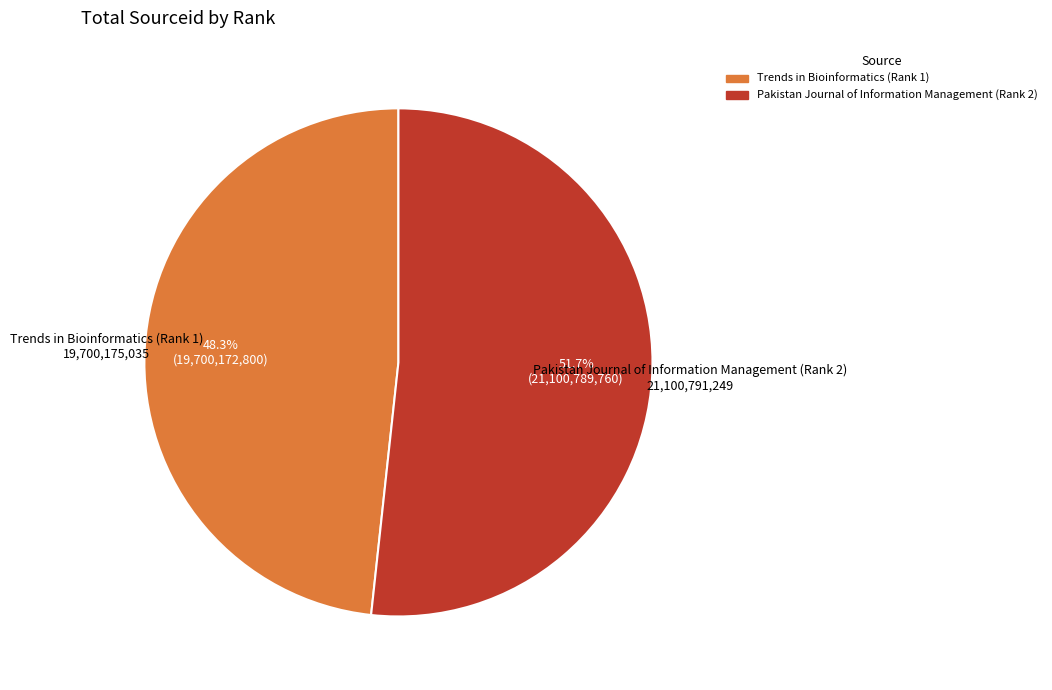

True or false: Trends in Bioinformatics (Rank 1) accounts for 48% of the total.

True